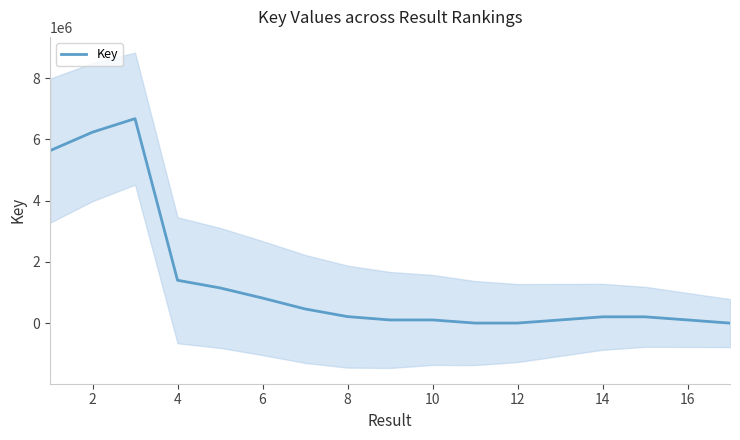

List the labels in order of value, smallest first.

16, 11, 10, 16, 12, 18, 15, 13, 14, 14, 12, 10, 8, 6, 0, 2, 4